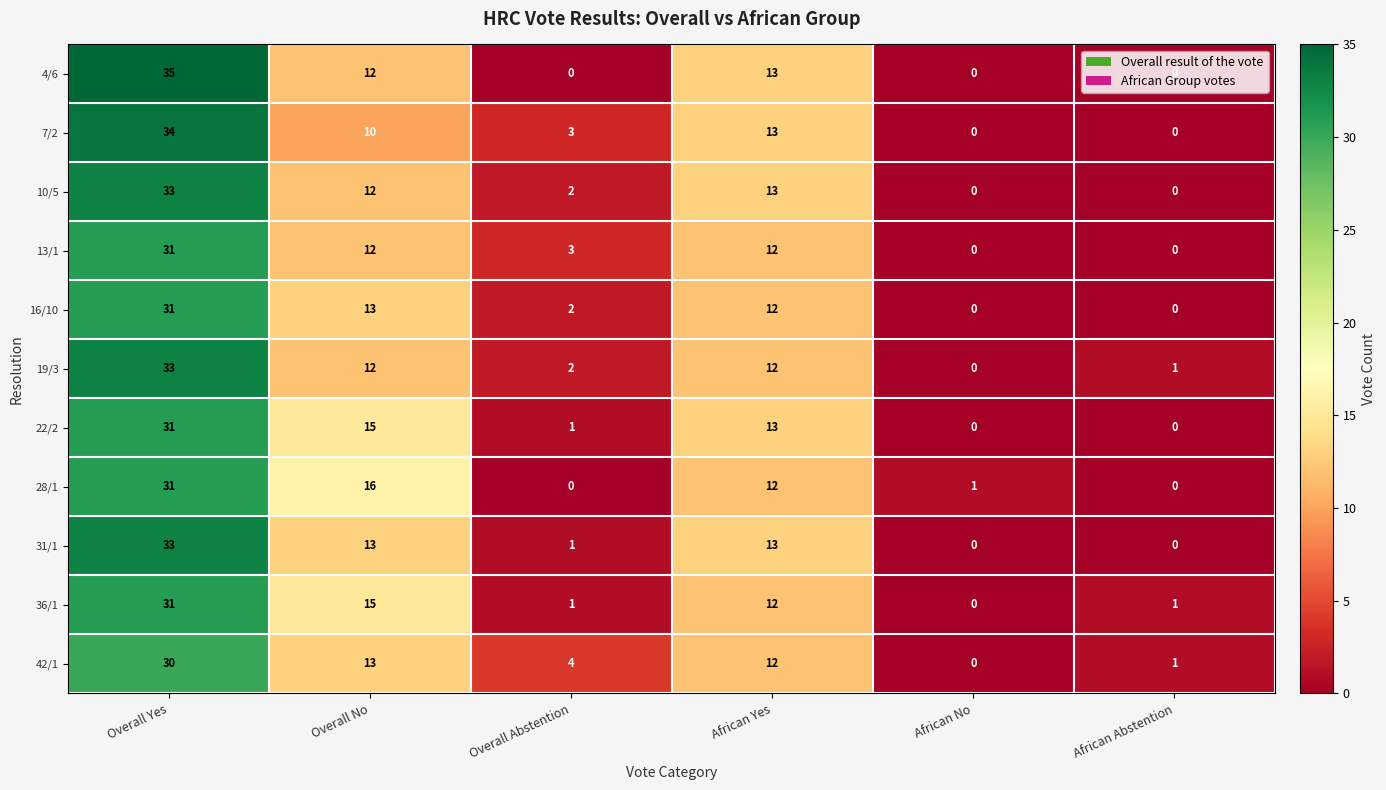

What is the sum of all 10/5 values?

60